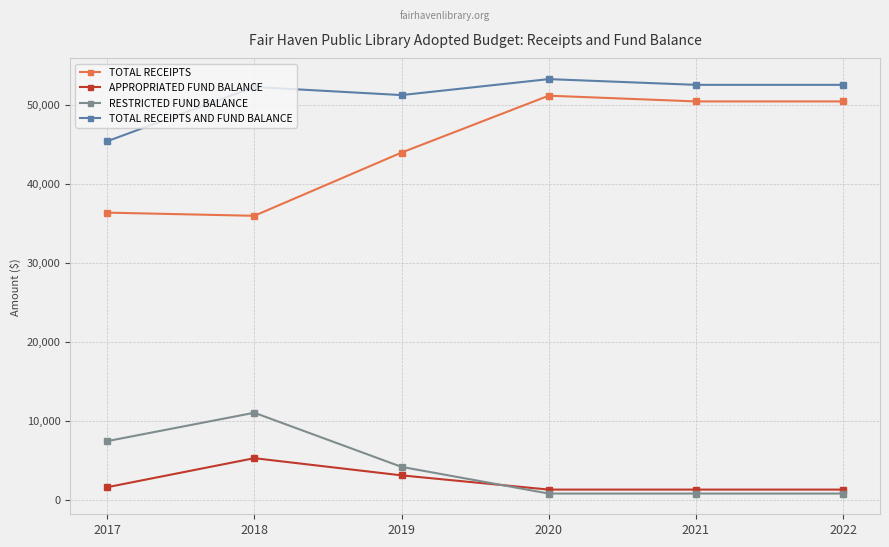

At which category does RESTRICTED FUND BALANCE reach its first local peak?

2018